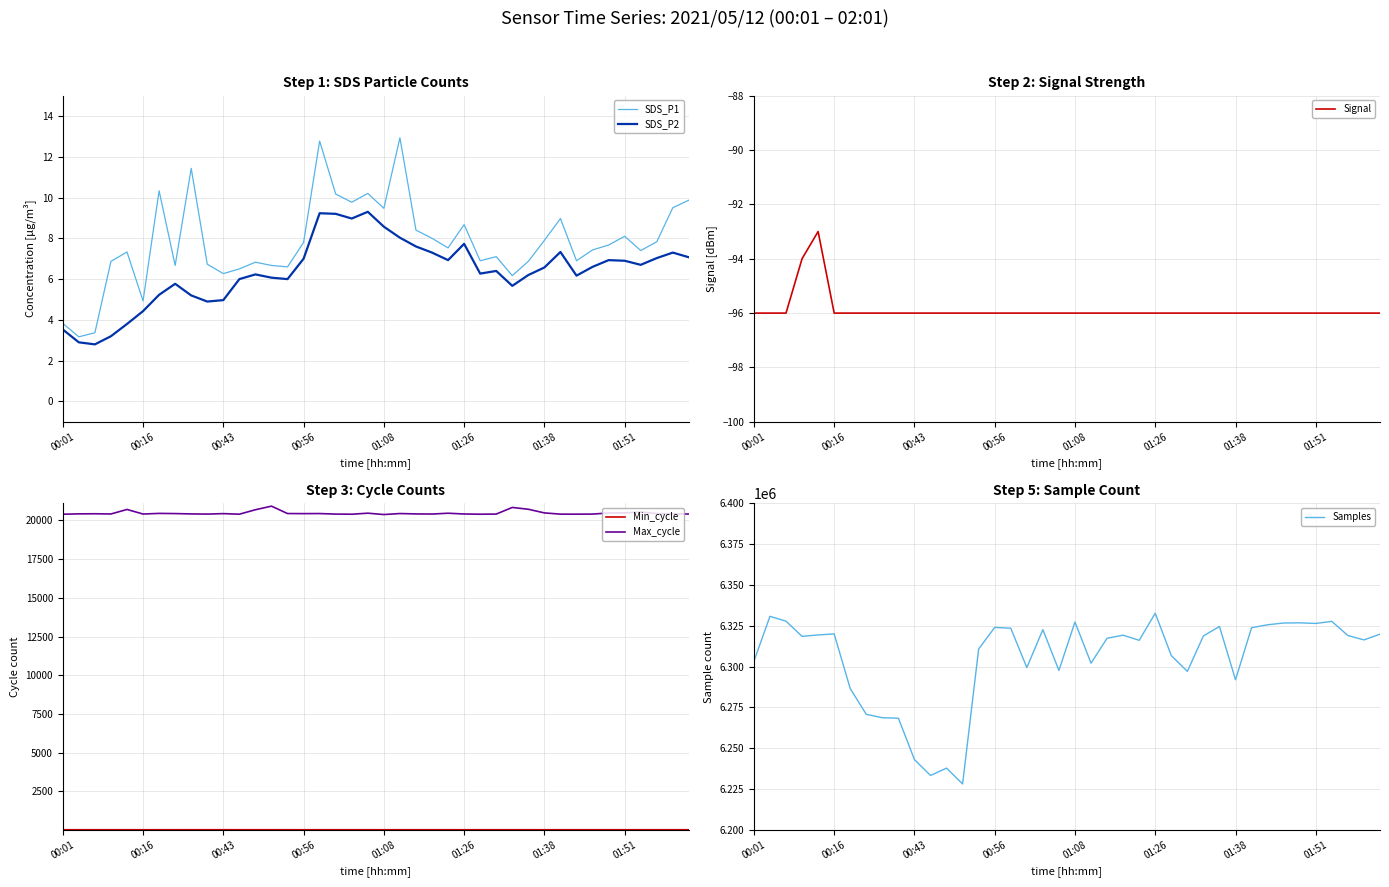

Is the value of Max_cycle at 26 greater than the value of Samples at 22?

No